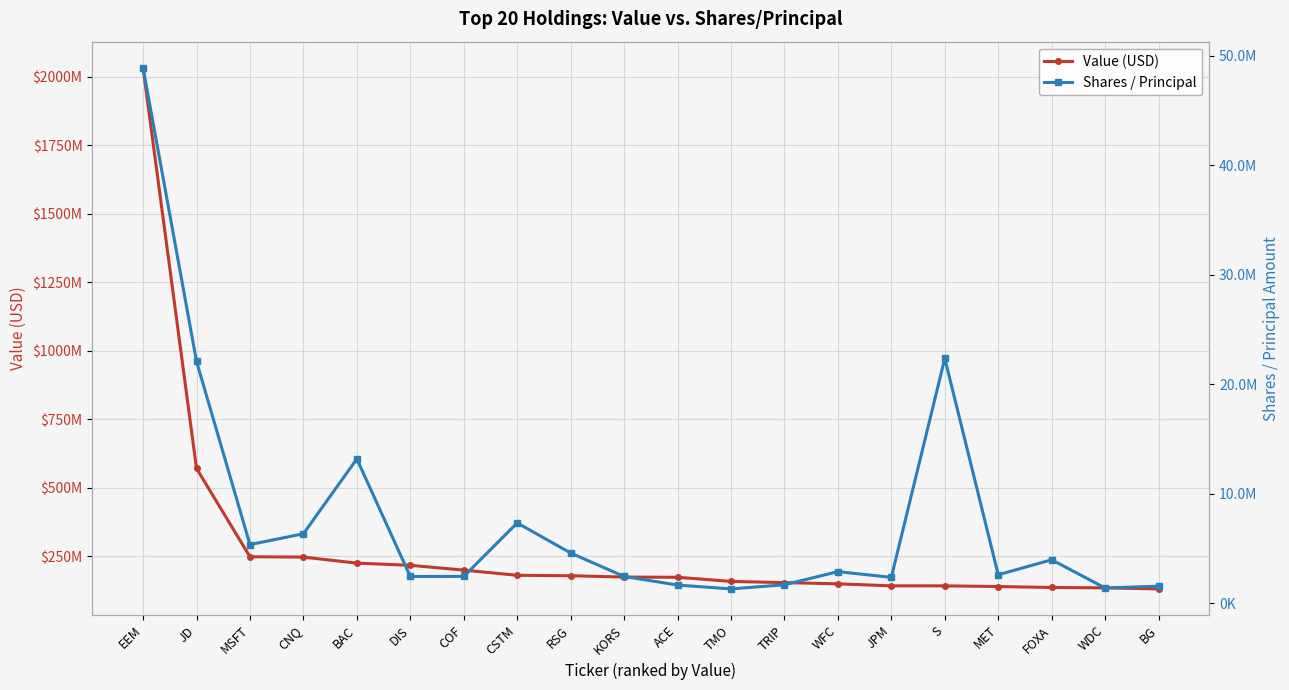

Which category has the highest value in the Shares / Principal series?

EEM